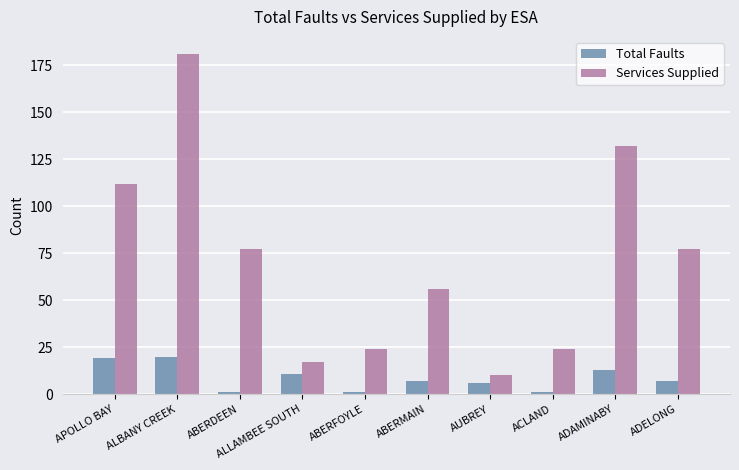

The Total Faults series shows 20 at ALBANY CREEK. True or false?

True